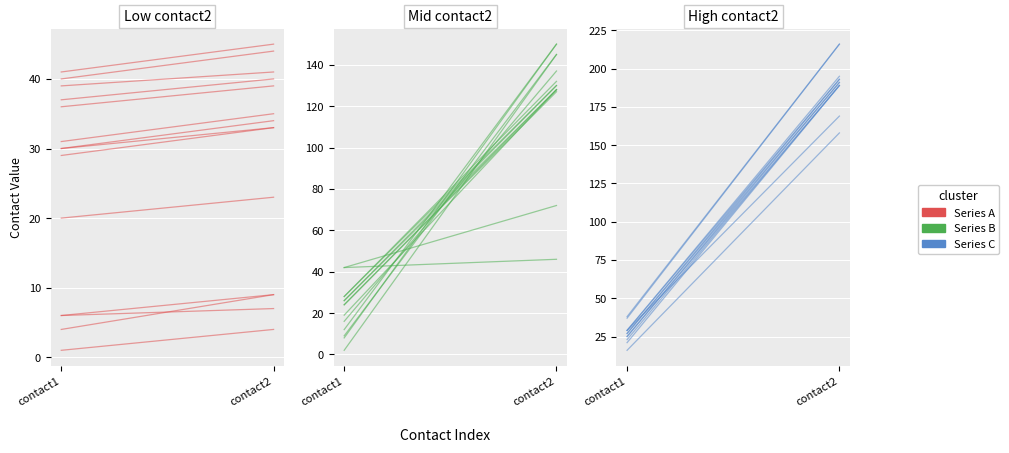

Between contact1 and contact2, which is larger?

contact2